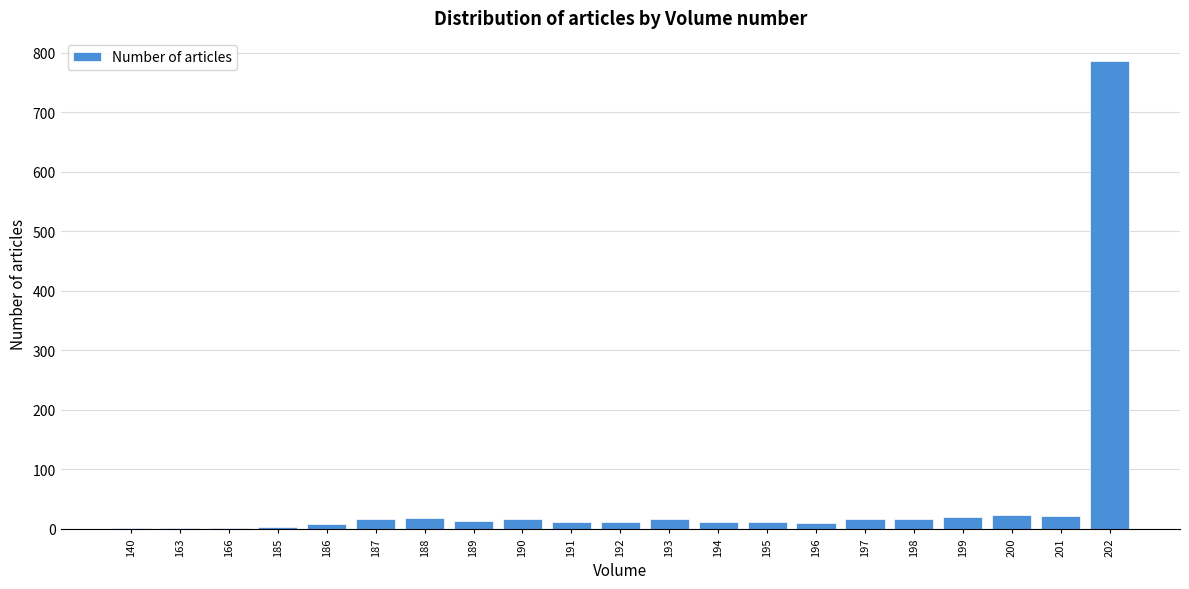

What is the sum of all values?

1033